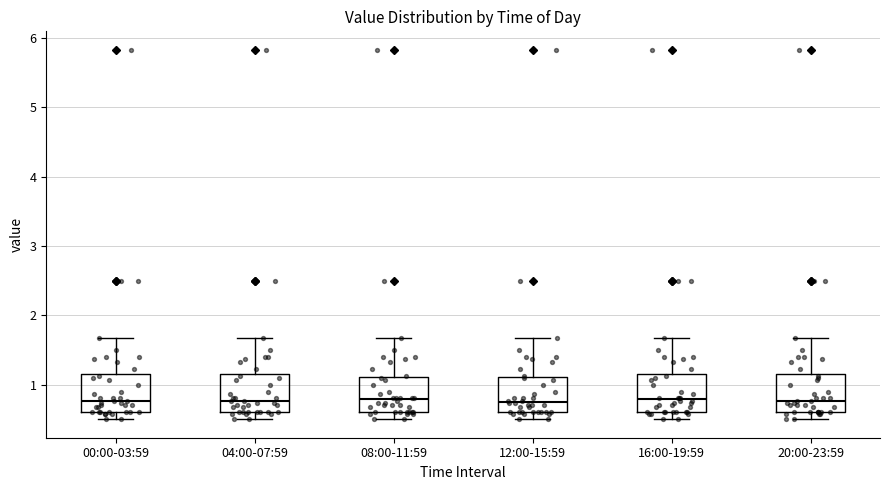

Reading left to right, transcribe this box plot: for each box, give where its median line is, the range the box spans, and where its two whiskers end, as read against the y-axis. The values are not printed on the chart, so give them approximately, as read against the axis.

00:00-03:59: median 0.8, box 0.6 to 1.2, whiskers 0.5 to 1.7
04:00-07:59: median 0.8, box 0.6 to 1.2, whiskers 0.5 to 1.7
08:00-11:59: median 0.8, box 0.6 to 1.1, whiskers 0.5 to 1.7
12:00-15:59: median 0.8, box 0.6 to 1.1, whiskers 0.5 to 1.7
16:00-19:59: median 0.8, box 0.6 to 1.2, whiskers 0.5 to 1.7
20:00-23:59: median 0.8, box 0.6 to 1.2, whiskers 0.5 to 1.7